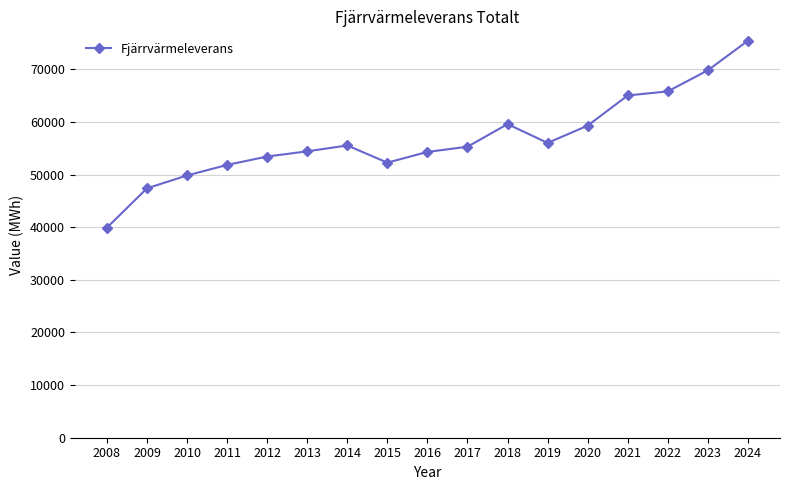

How many lines are shown in the chart?

1